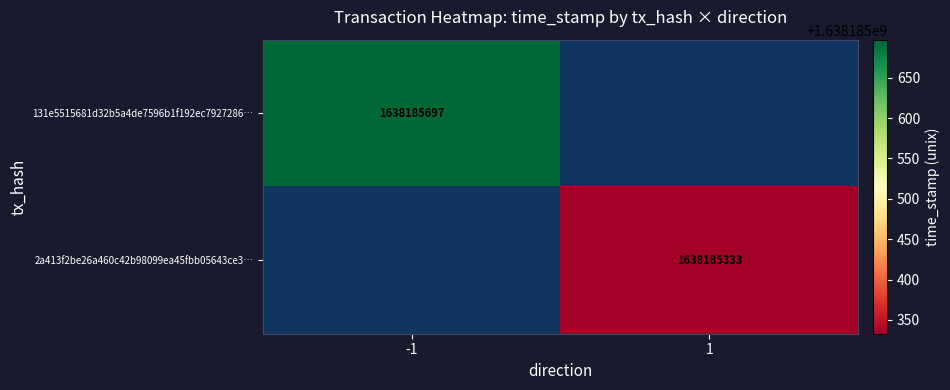

What is the total value across all series at time_stamp?

3276371030